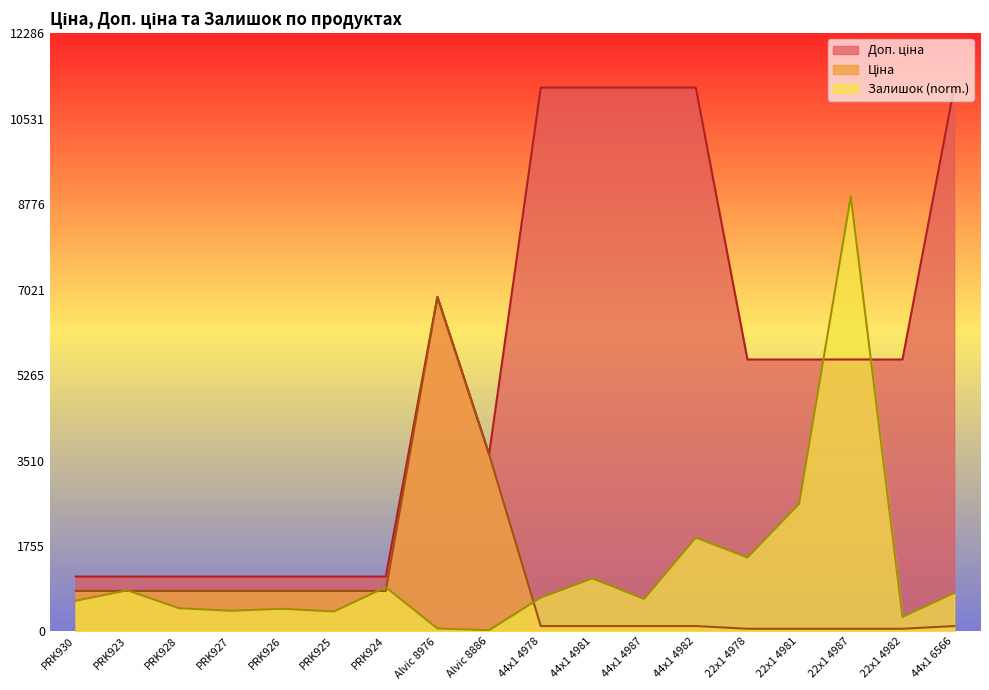

What is the total value across all series at 44x1 4978?

11975.5